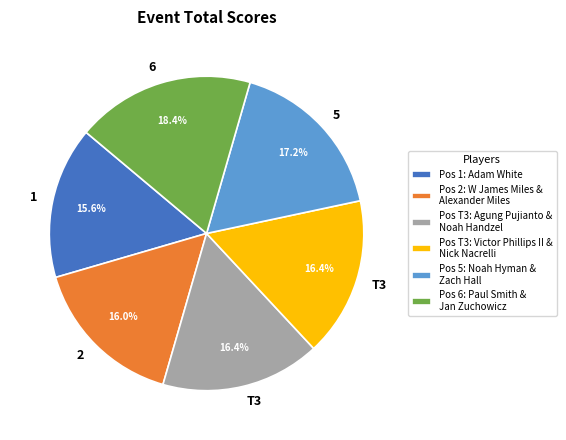

Between Pos T3: Victor Phillips II & Nick Nacrelli and Pos 5: Noah Hyman & Zach Hall, which is larger?

Pos 5: Noah Hyman & Zach Hall